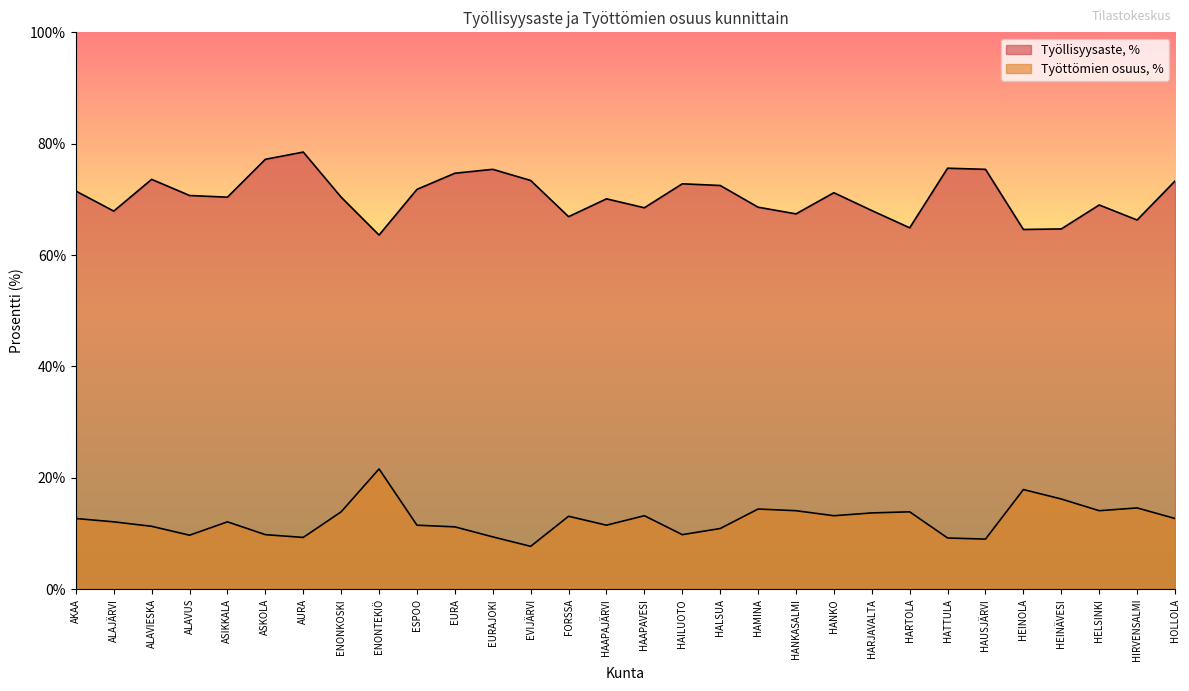

What is the average value of the Työttömien osuus, % series?

12.5